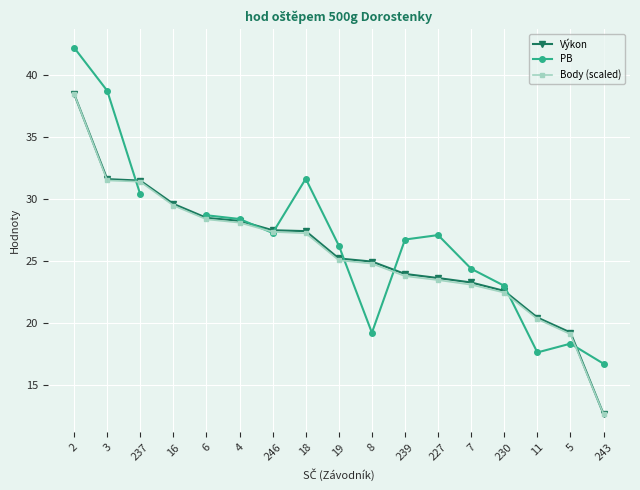

True or false: PB and Body (scaled) cross at least once.

True